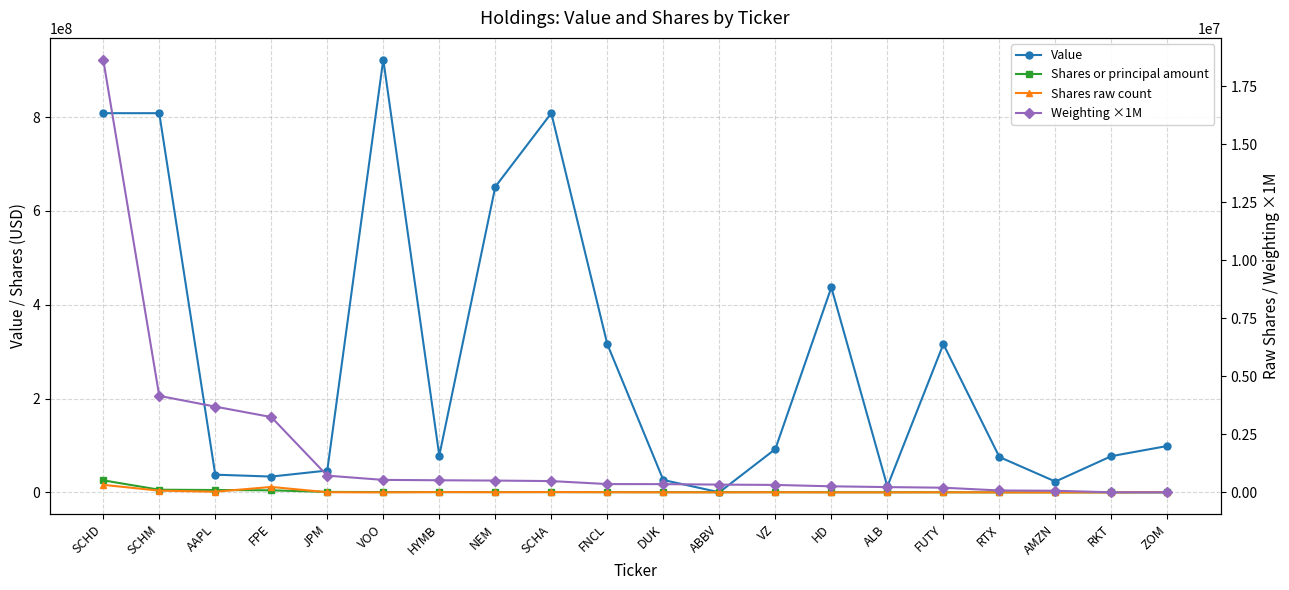

The value of Shares raw count at AMZN is 16.6. True or false?

False